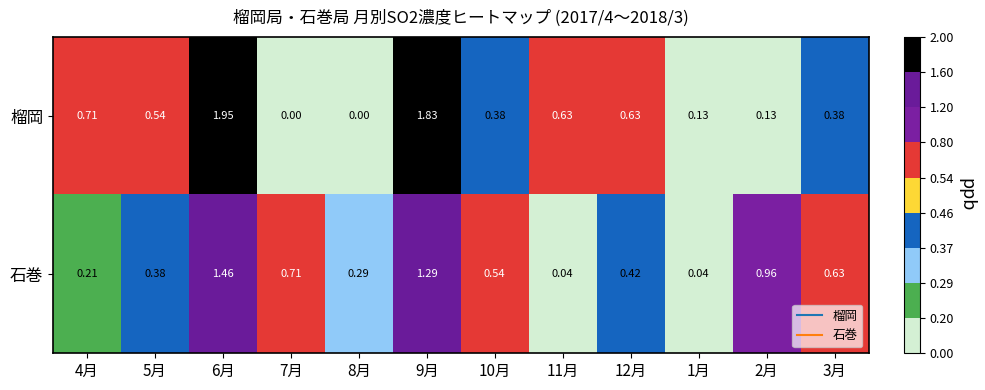

Which label corresponds to the largest value in the chart?

6月